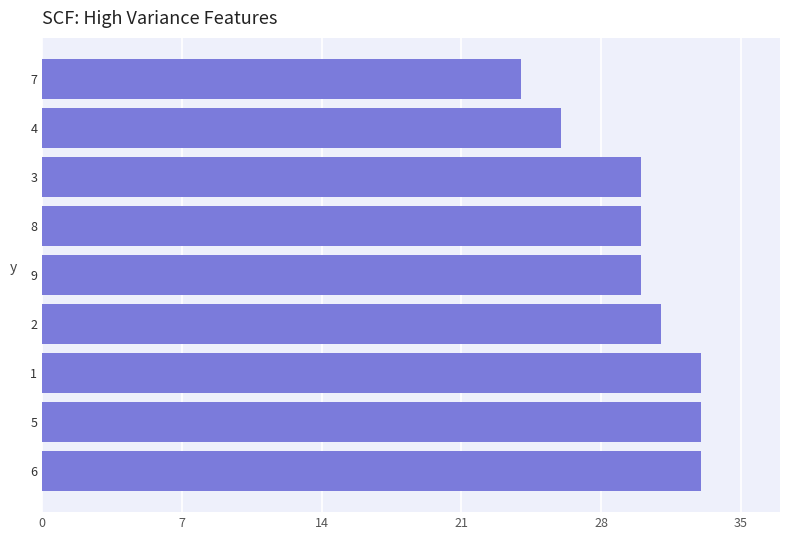

What is the approximate value at 9?

30